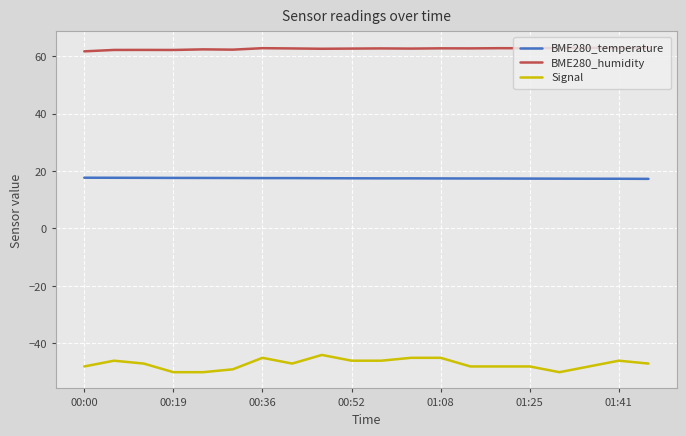

True or false: Signal and BME280_temperature intersect in this chart.

False